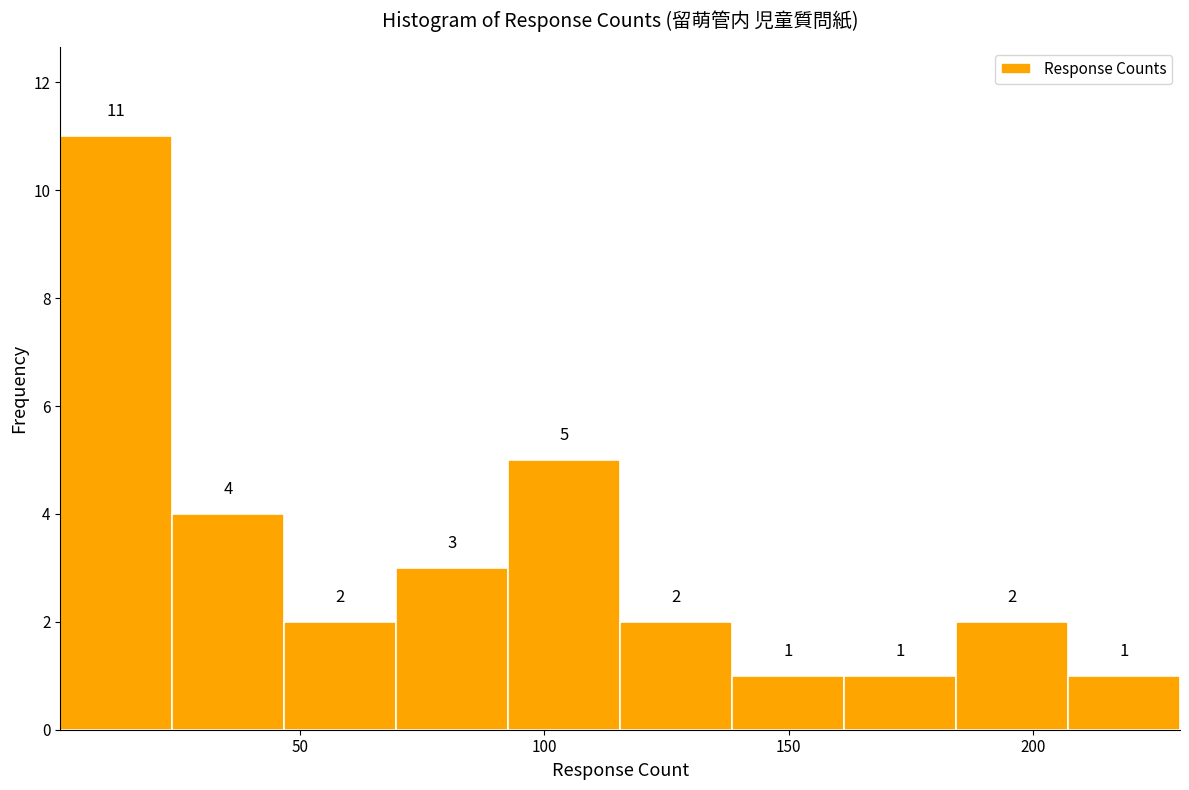

Reading left to right, transcribe this chart: for each bar, give the range it covers on the x-axis and its height. The bar edges are not printed on the chart, so give them approximately, as read against the axis.

0 to 25: 11
25 to 45: 4
45 to 70: 2
70 to 95: 3
95 to 115: 5
115 to 140: 2
140 to 160: 1
160 to 185: 1
185 to 205: 2
205 to 230: 1